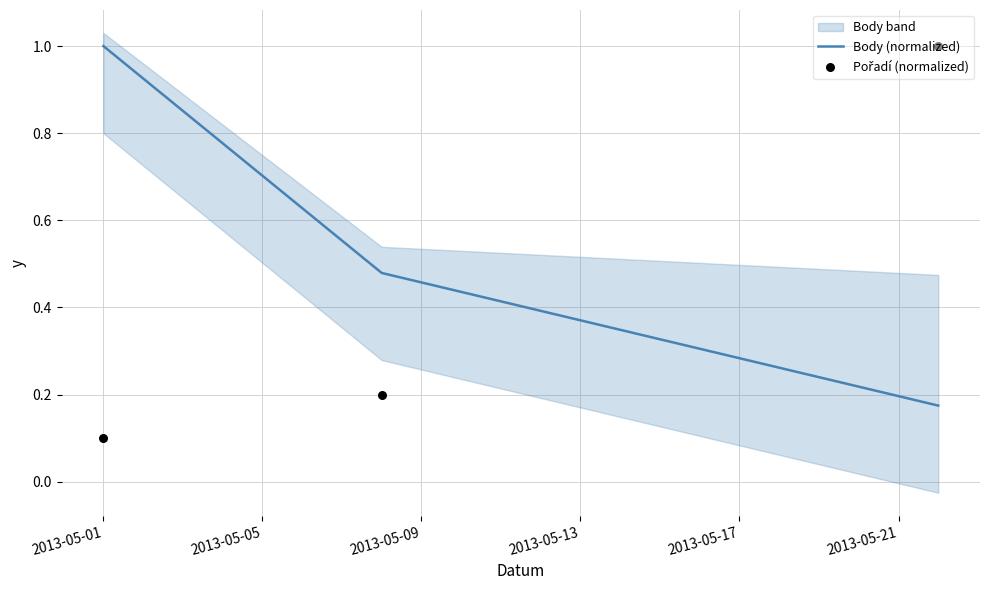

Which series reaches the maximum Y coordinate?

Body (normalized)